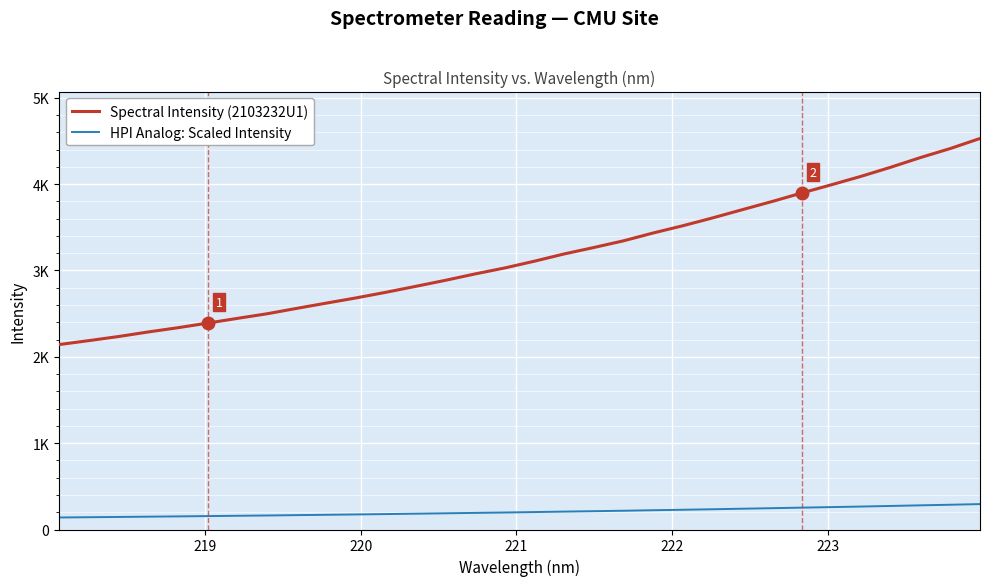

What are all the series names shown in the legend?

Spectral Intensity (2103232U1), HPI Analog: Scaled Intensity